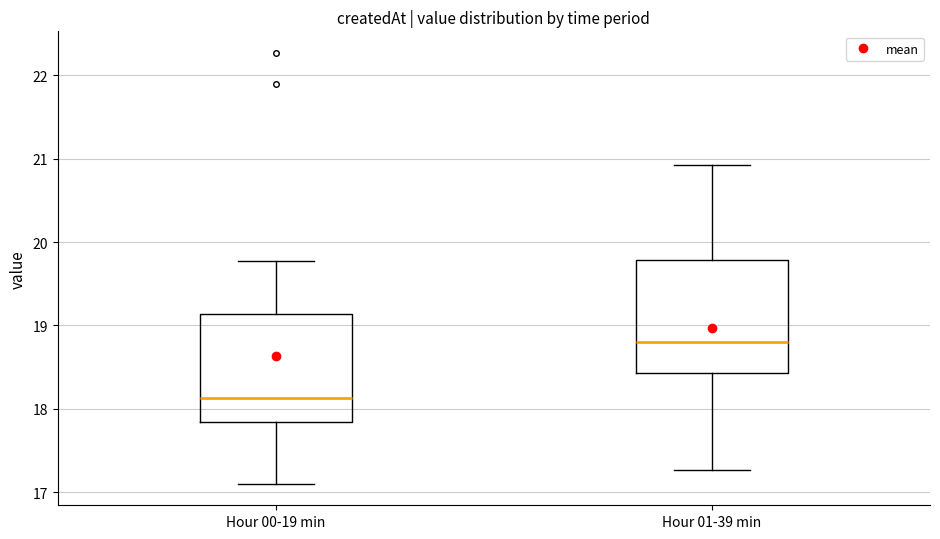

Which box's median line is the lowest?

Hour 00-19 min